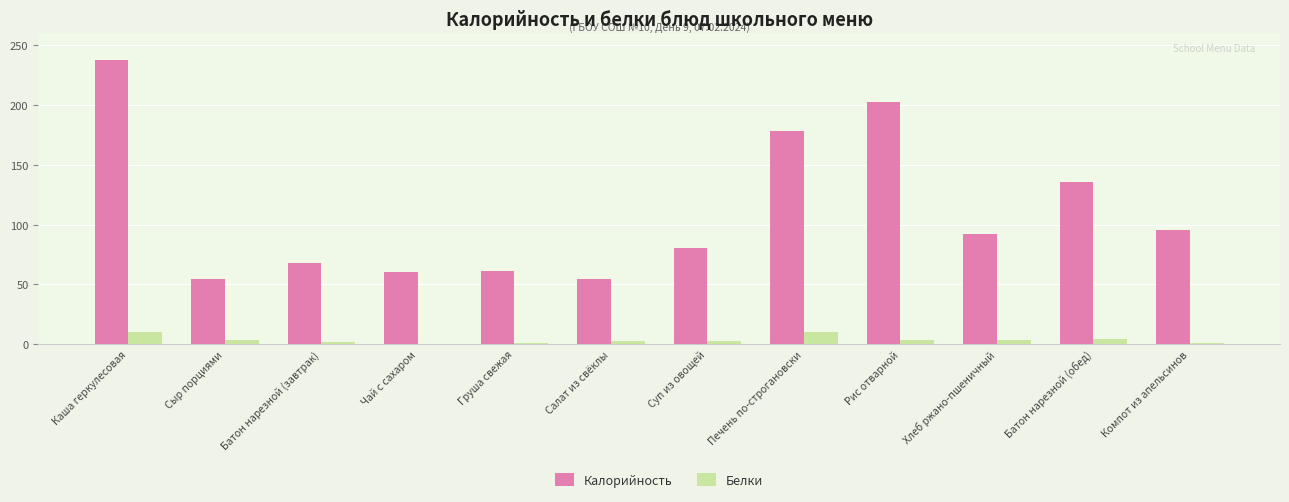

True or false: Белки has a value of 2.0 at Батон нарезной (завтрак).

True